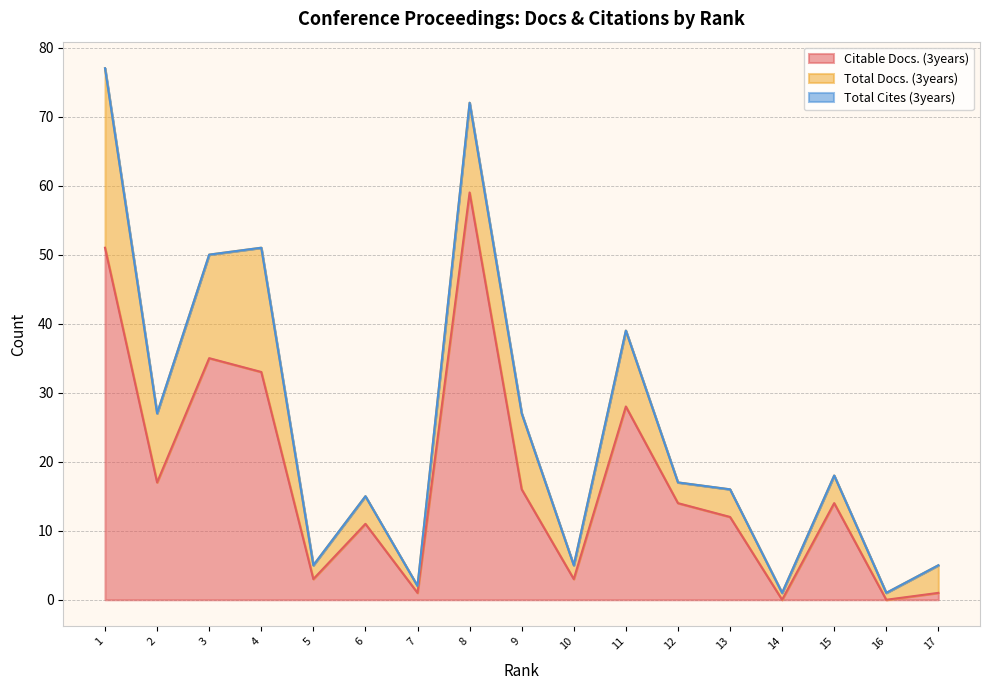

True or false: Total Docs. (3years) and Citable Docs. (3years) cross at least once.

True